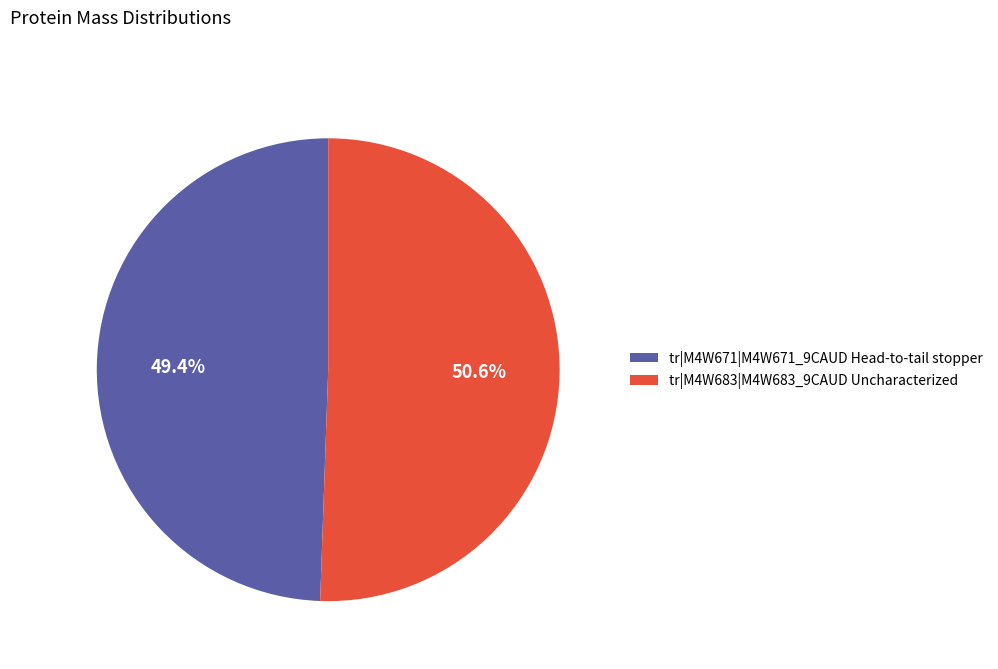

Which has a higher value, tr|M4W671|M4W671_9CAUD Head-to-tail stopper or tr|M4W683|M4W683_9CAUD Uncharacterized?

tr|M4W683|M4W683_9CAUD Uncharacterized